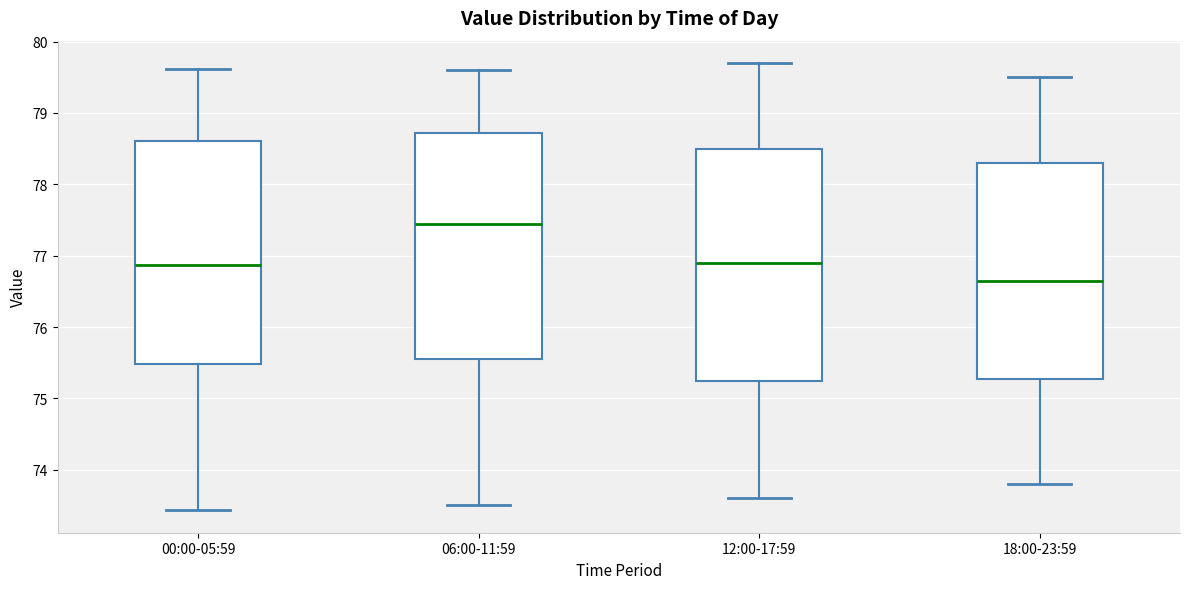

Where does the upper whisker of the box for 00:00-05:59 end on the y-axis? The values are not printed on the chart, so give them approximately, as read against the axis.

79.6